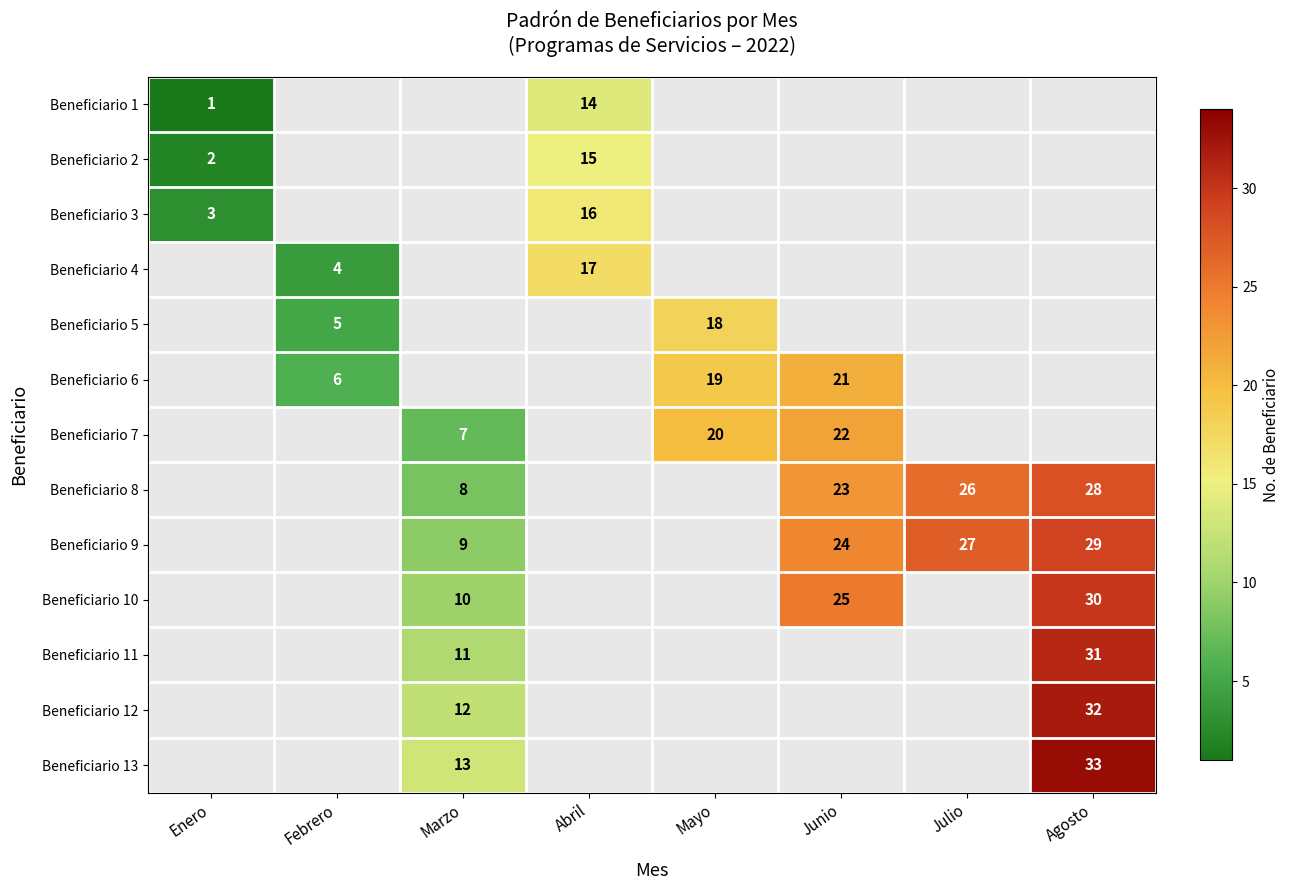

The Beneficiario 4 series shows 17 at Abril. True or false?

True